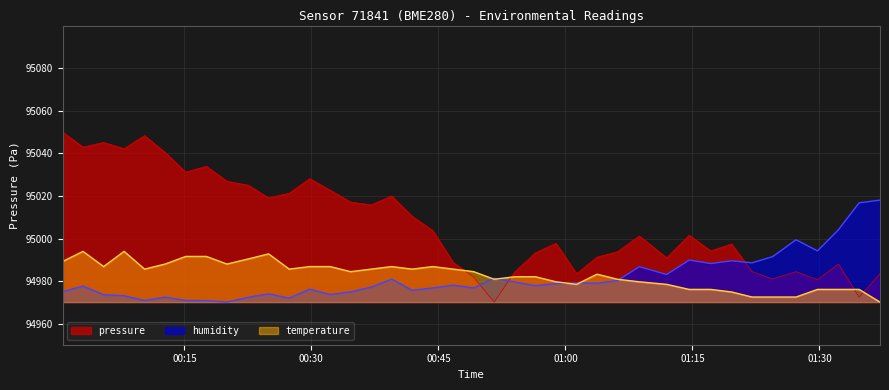

How many lines are shown in the chart?

3